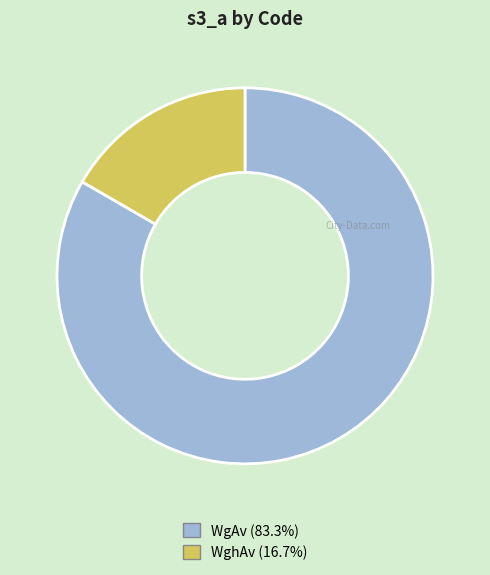

Which has a higher value, WghAv or WgAv?

WgAv